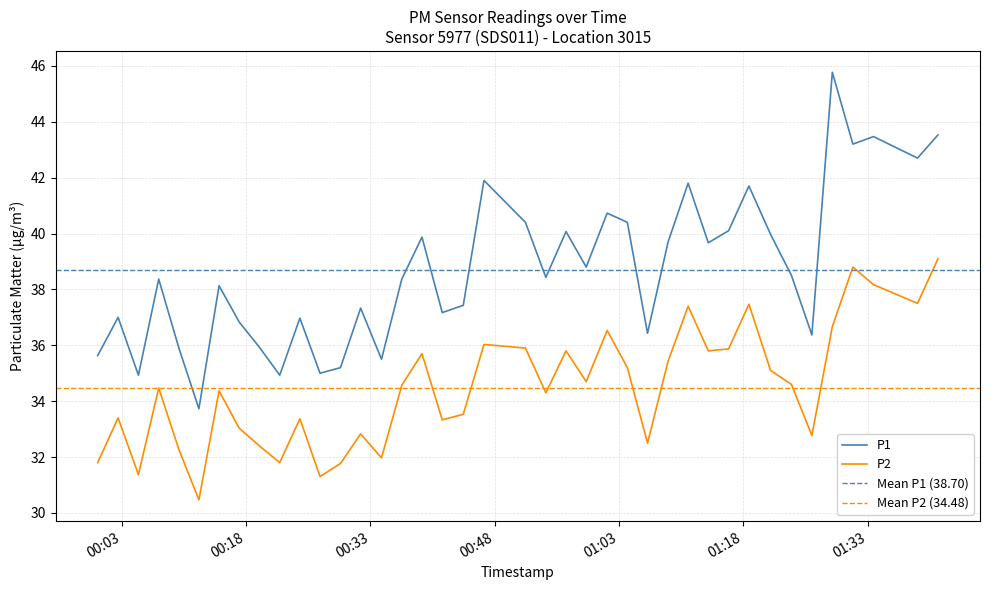

At which category is the sum across all series the highest?

2022-08-19T01:41:30